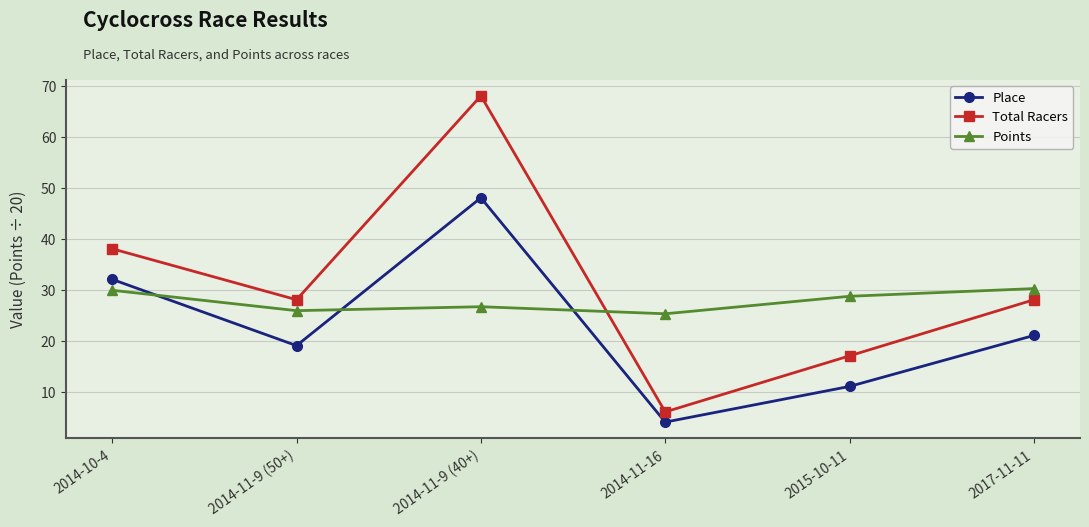

At 2017-11-11, list the series in order from largest to smallest.

Points, Total Racers, Place